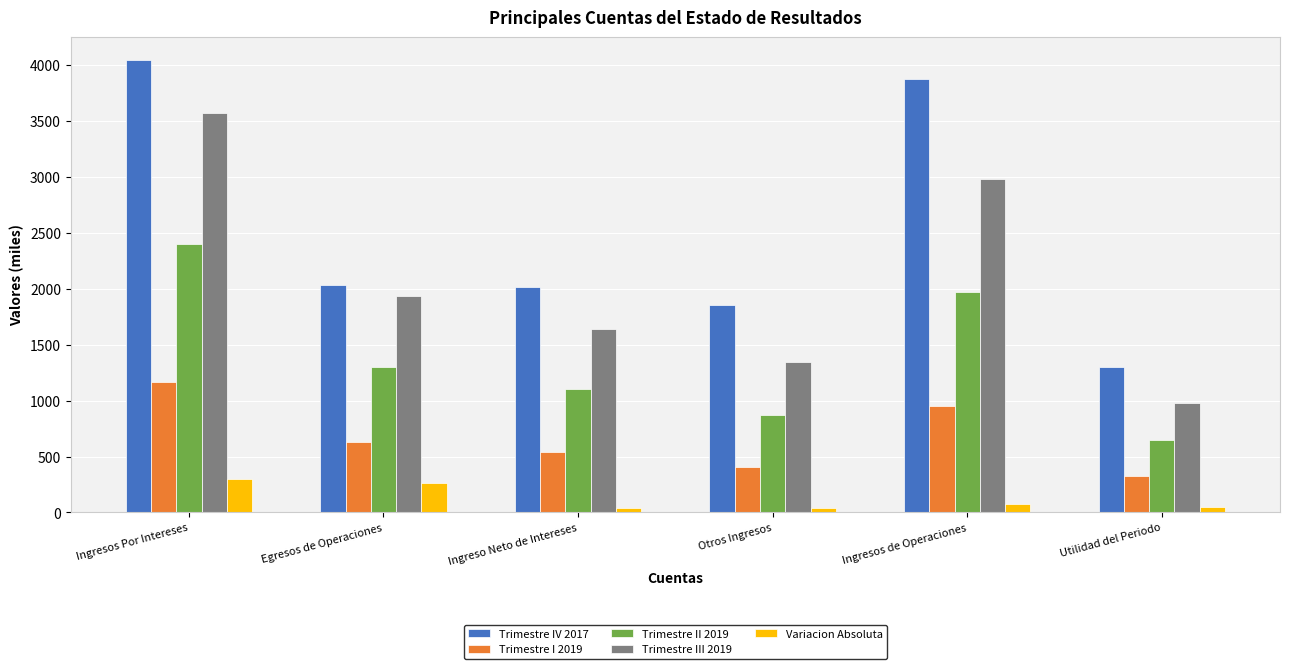

Read the Trimestre II 2019 value at Otros Ingresos.

869.8